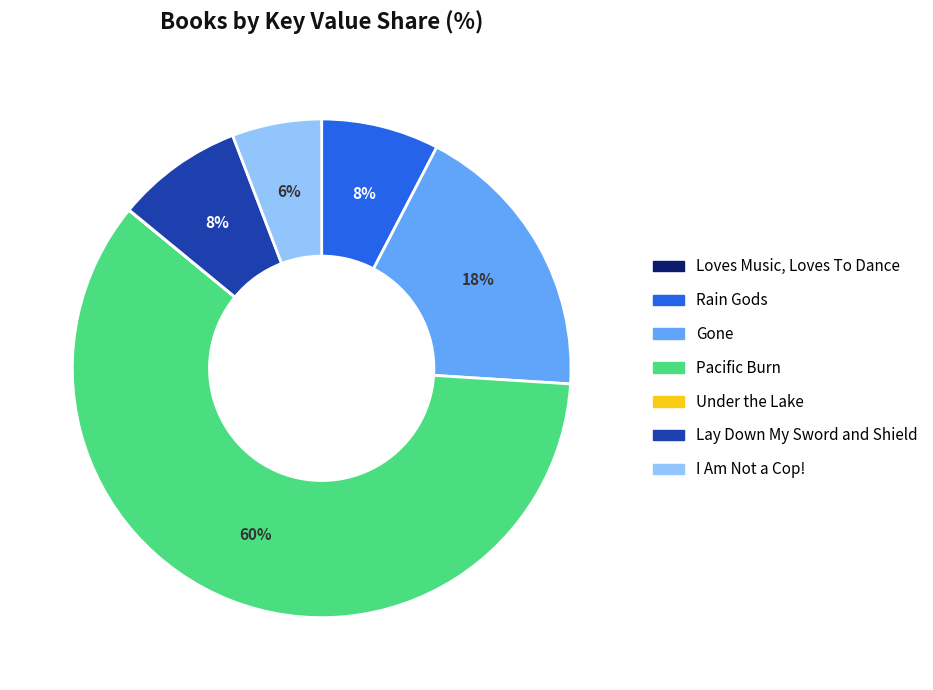

True or false: Pacific Burn accounts for 60% of the total.

True